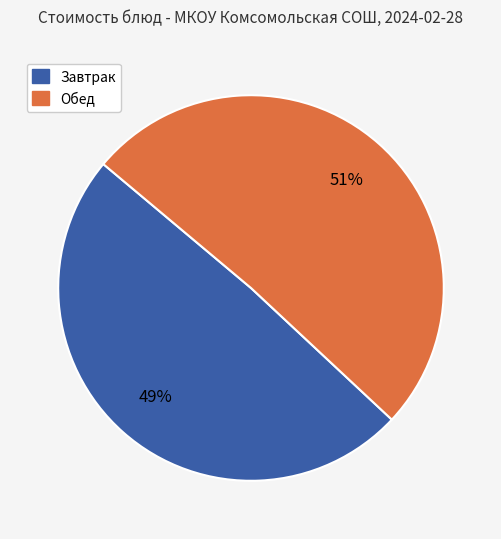

Is there a majority slice in this chart?

Yes